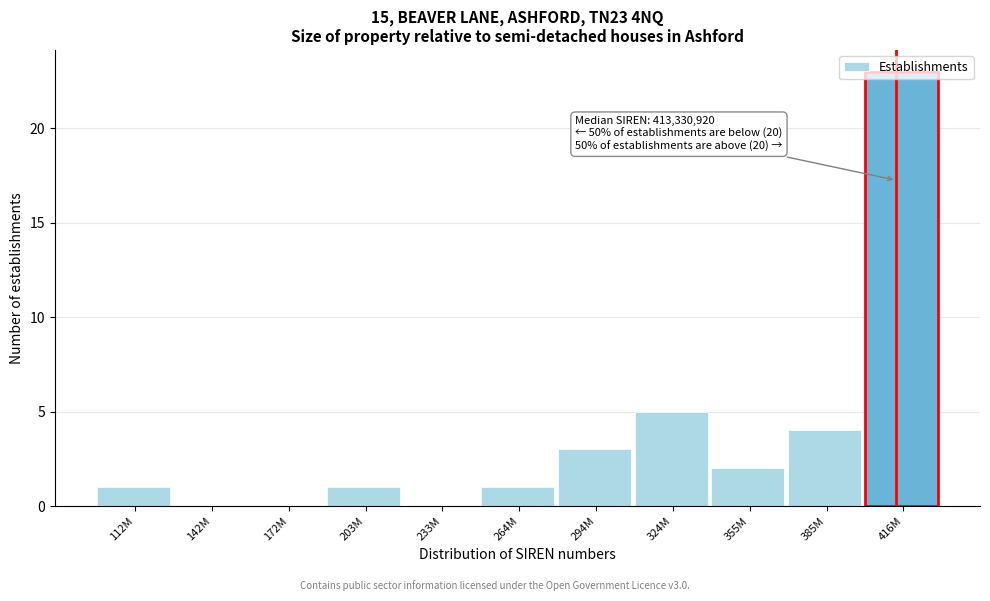

What is the greatest value displayed?

23